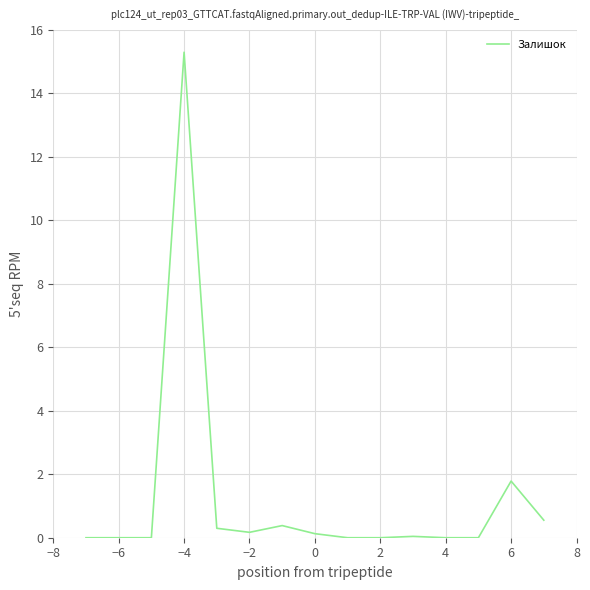

What is the greatest value displayed?

15.3